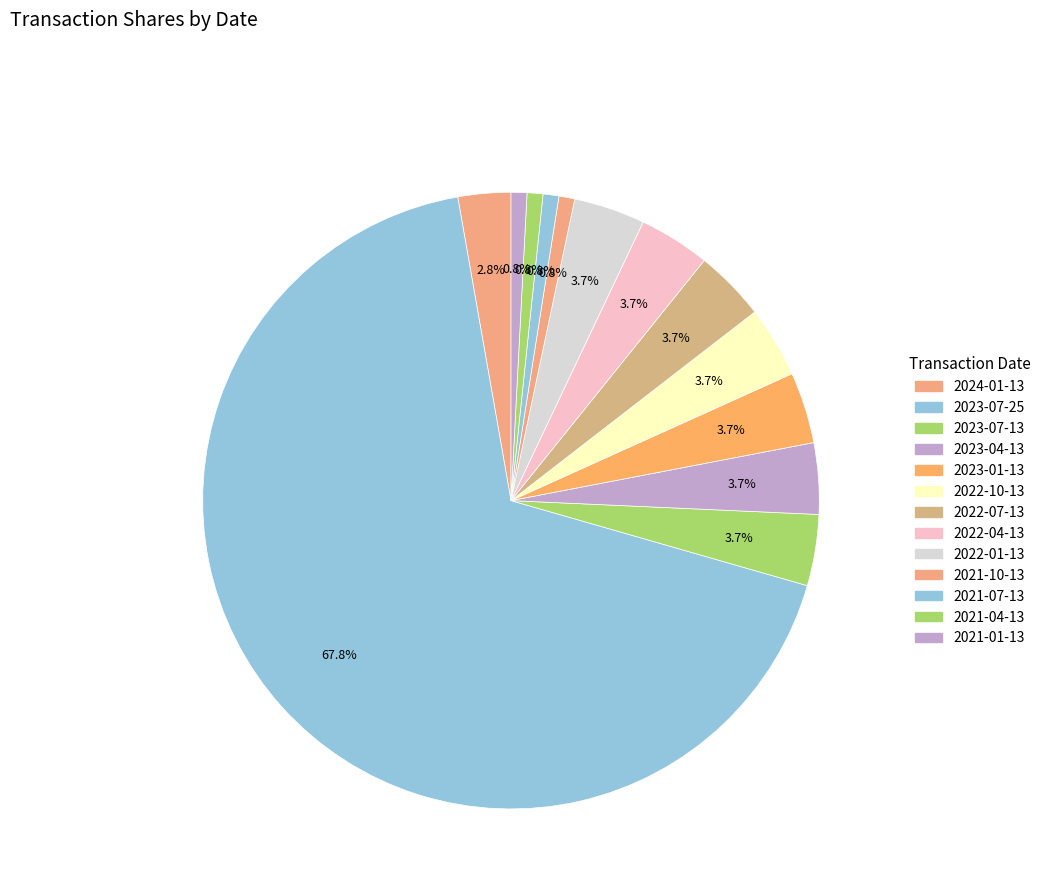

What is the ratio of the value at 2023-07-13 to the value at 2024-01-13?

1.3